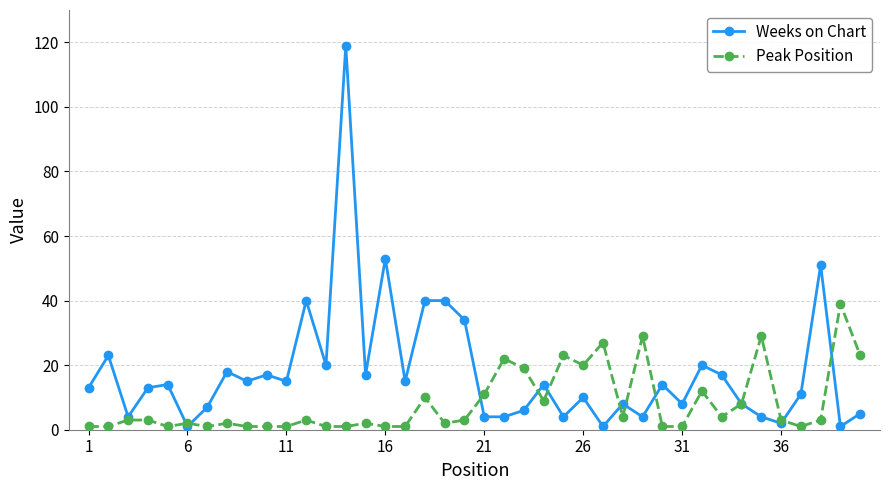

After their last crossing, which series has the higher values: Peak Position or Weeks on Chart?

Peak Position